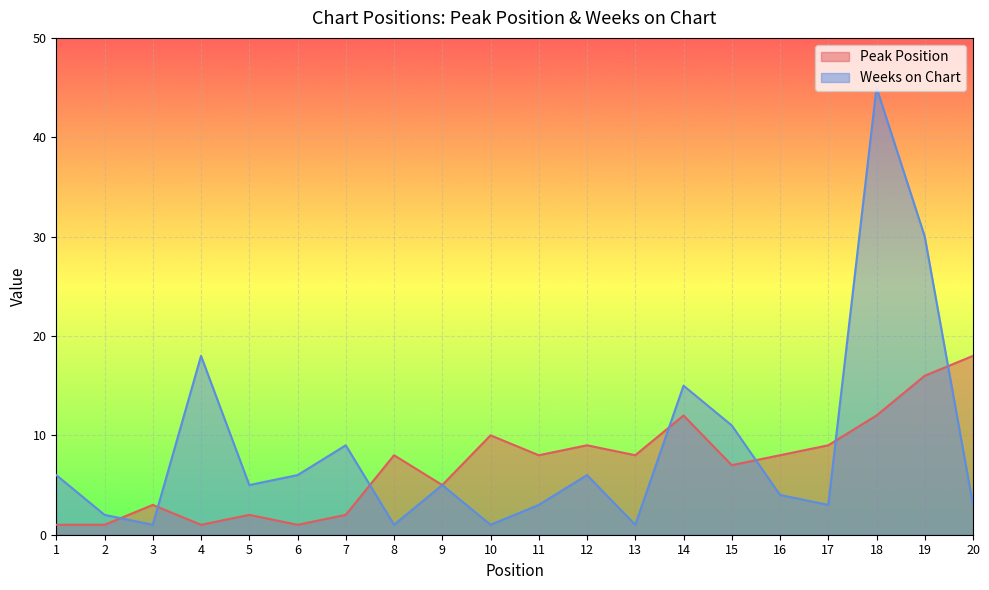

Is the value of Peak Position at 16 greater than the value of Weeks on Chart at 12?

Yes